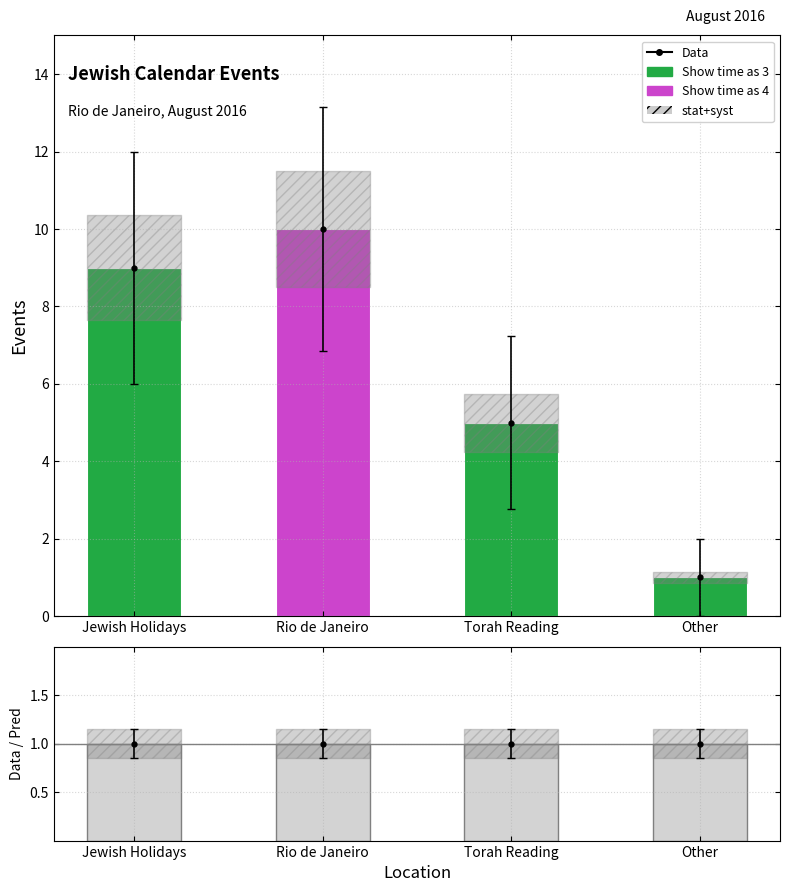

At which category does the chart reach its peak across all series?

Rio de Janeiro